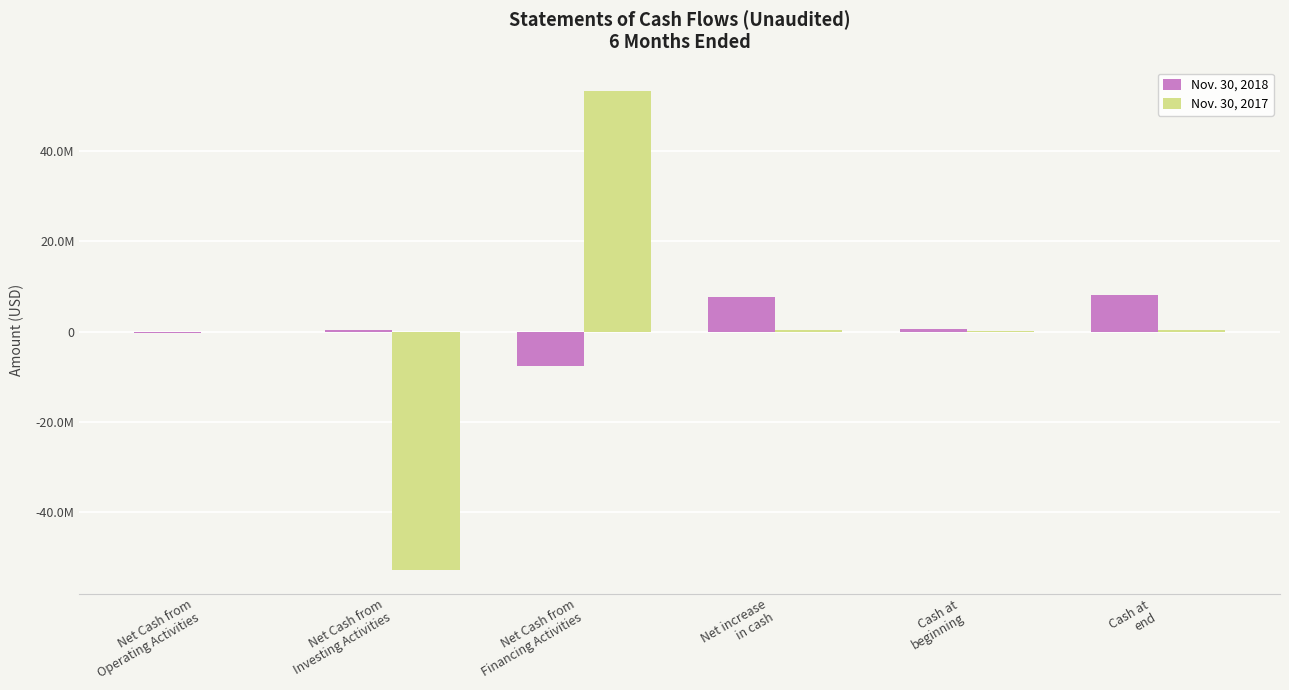

List the series in order of their overall mean, highest first.

Nov. 30, 2018, Nov. 30, 2017